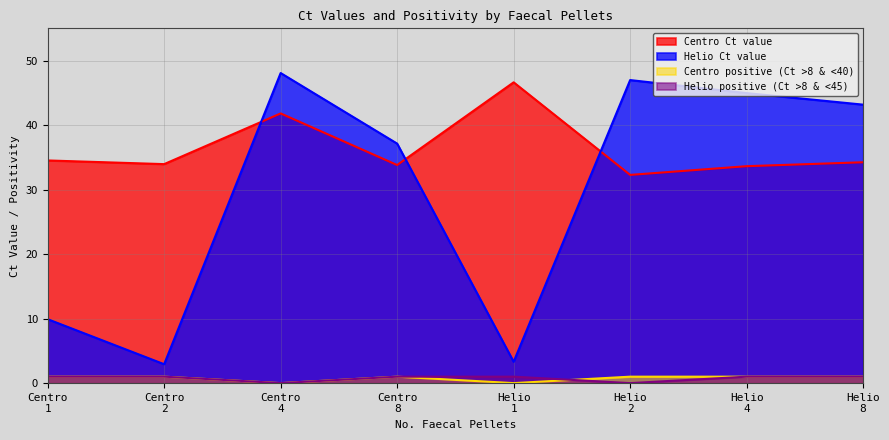

Does the chart display data point markers on the line(s)?

No